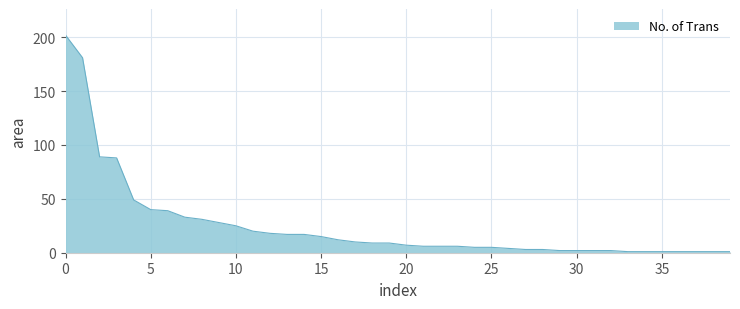

How many distinct data groups are displayed?

1